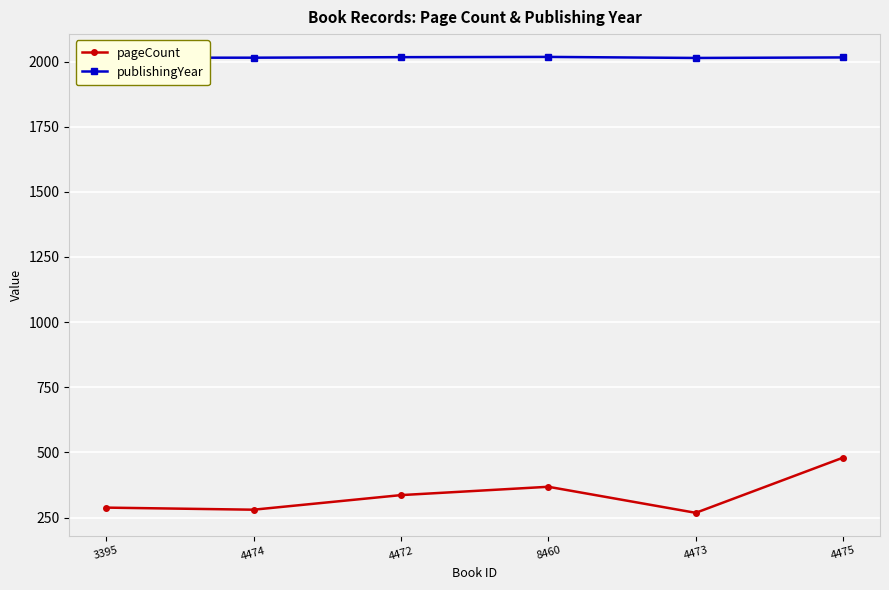

What is the value of the publishingYear point at the 2nd from the left?

2015